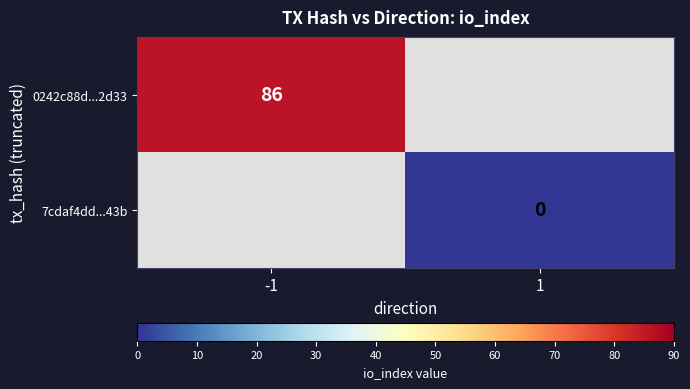

True or false: 0242c88d...2d33 has a value of 86 at -1.

True